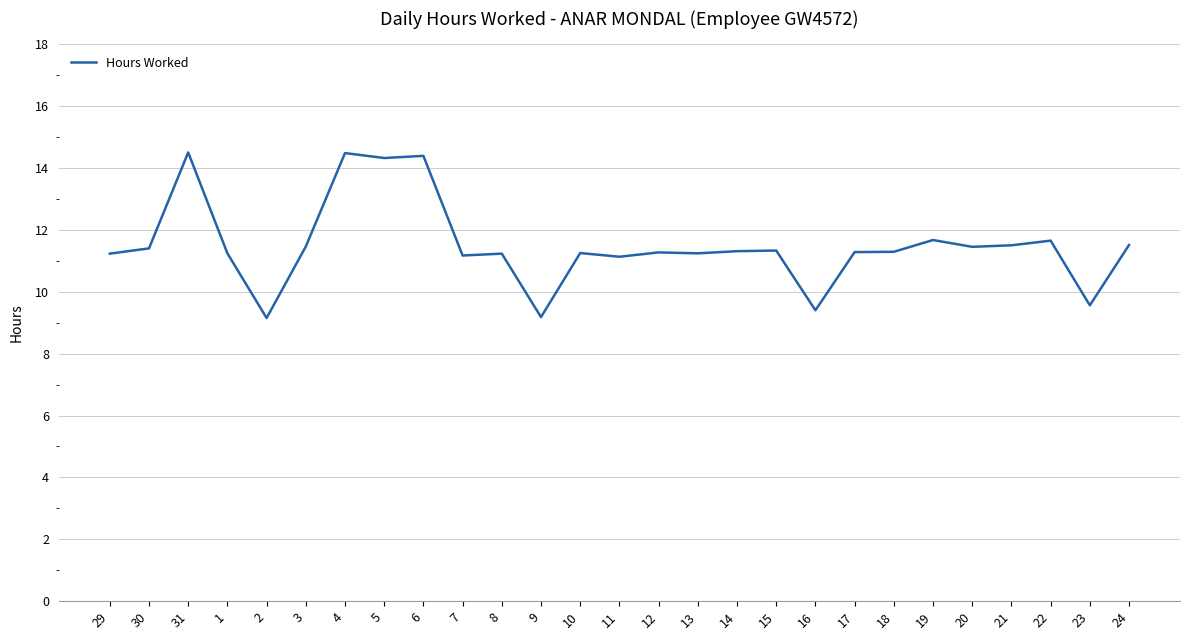

Where does the data first go above 11?

29